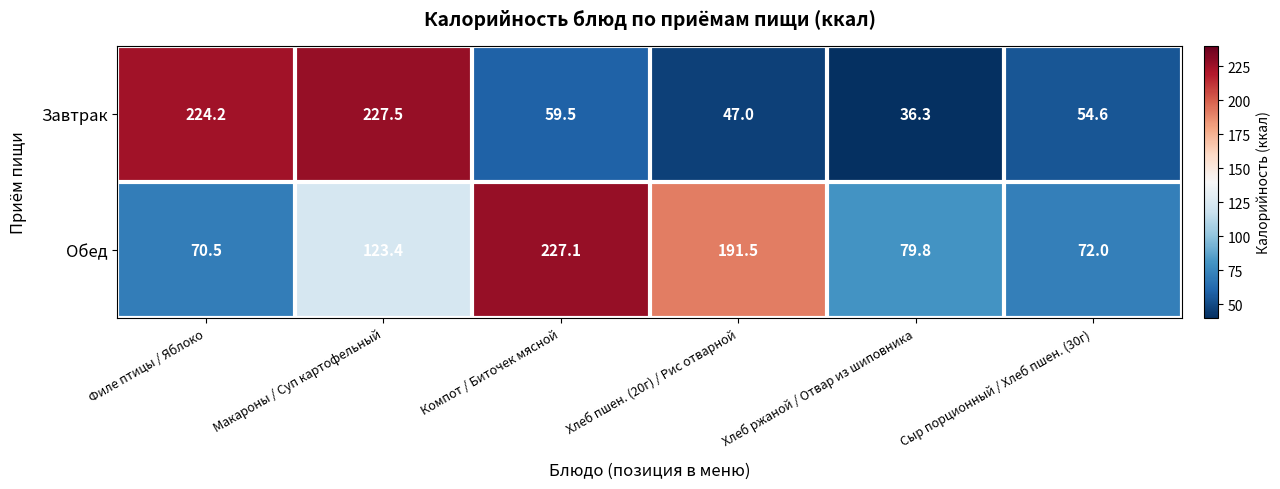

The Завтрак series shows 12.9 at Хлеб ржаной / Отвар из шиповника. True or false?

False